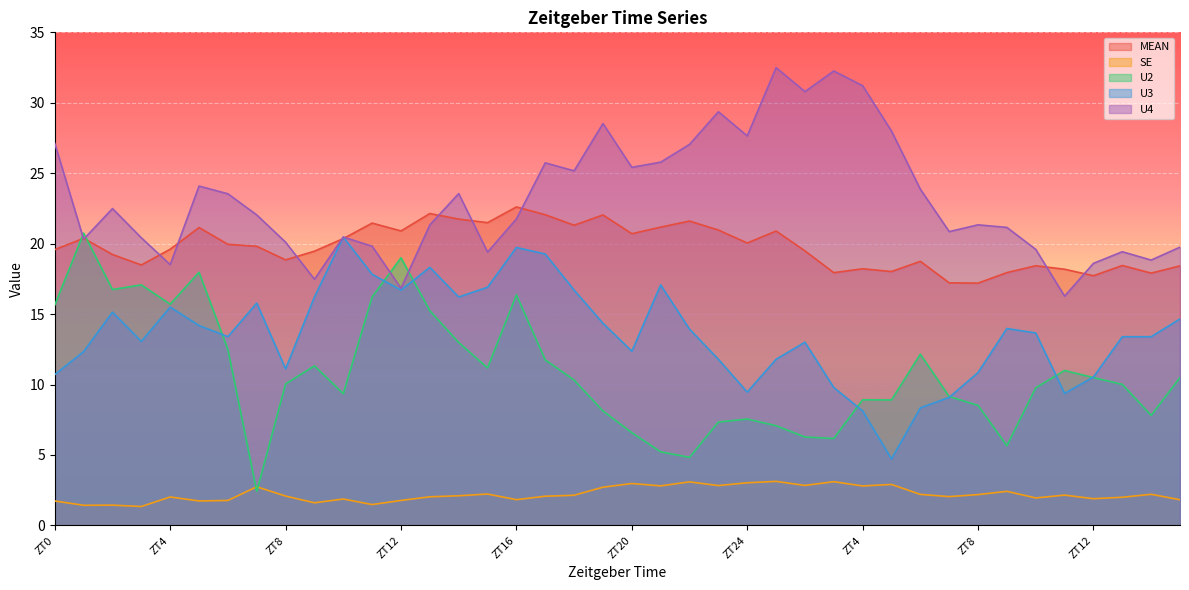

How many data points in U2 are less than 10?

18